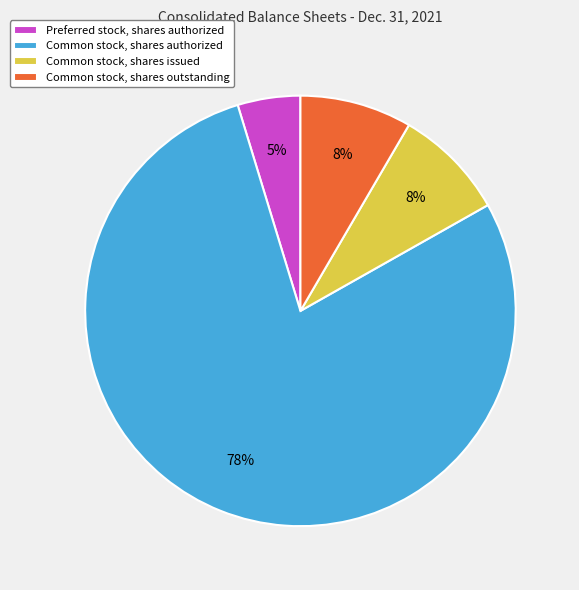

To the nearest percent, what percentage of the pie is Common stock, shares outstanding?

8%